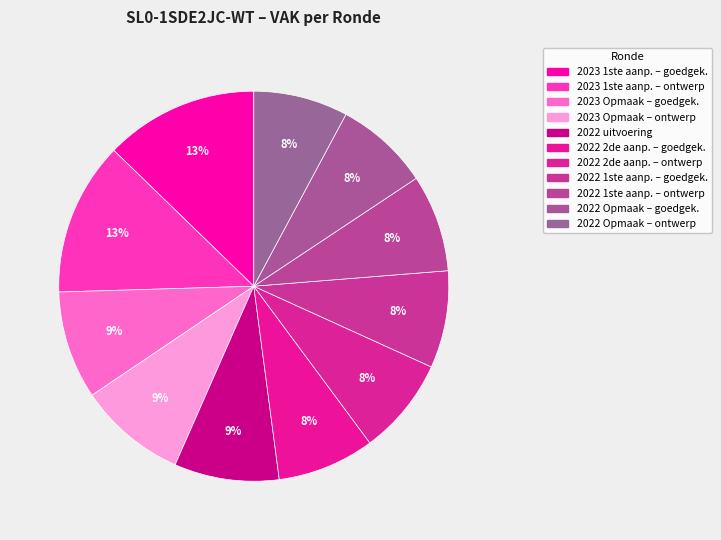

To the nearest percent, what is the average slice percentage?

9%